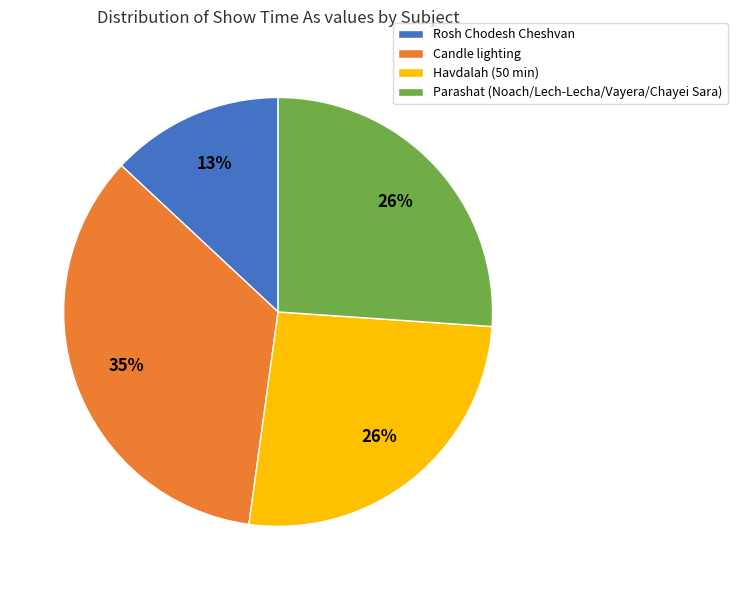

Which slice is the largest?

Candle lighting